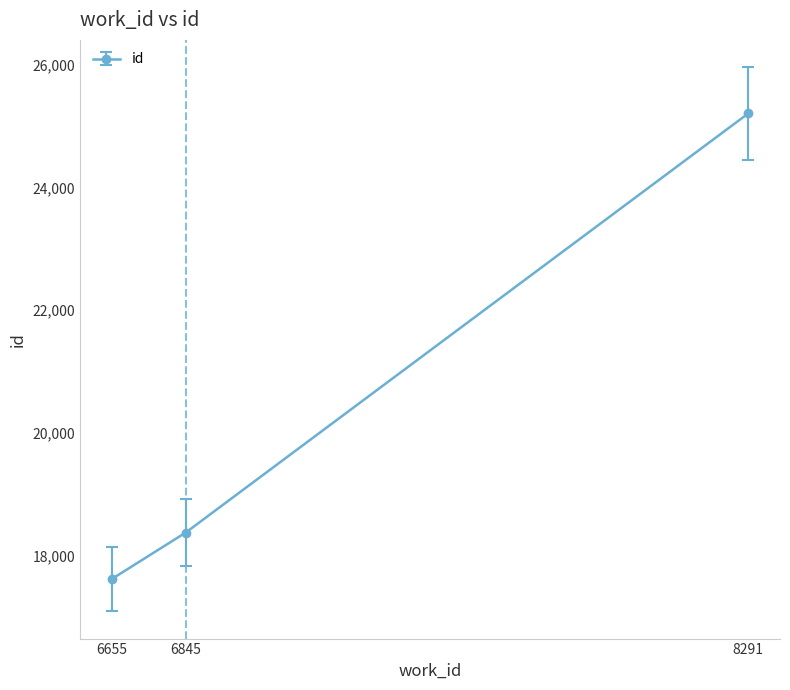

What is the difference between the second highest and minimum values?

757